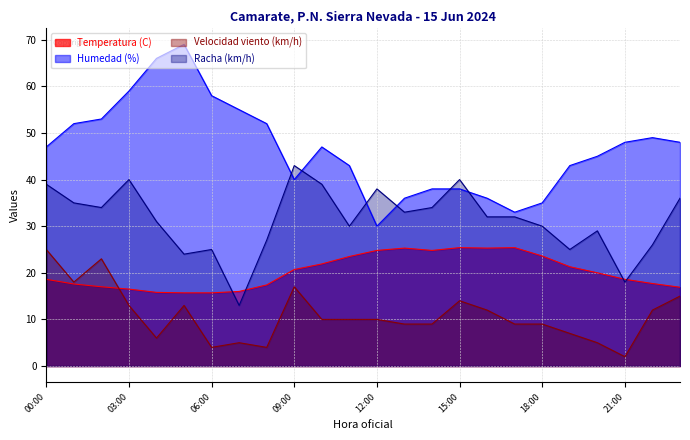

Which has a higher value, 11:00 or 10:00?

11:00